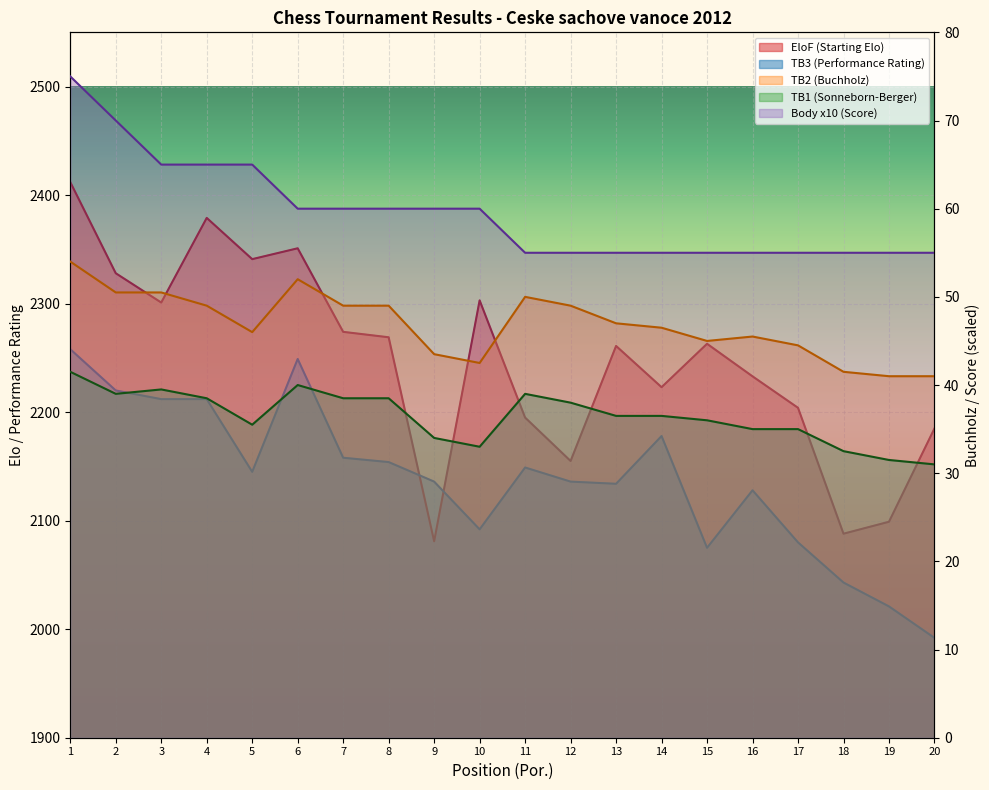

Between 13 and 18, which is larger?

13